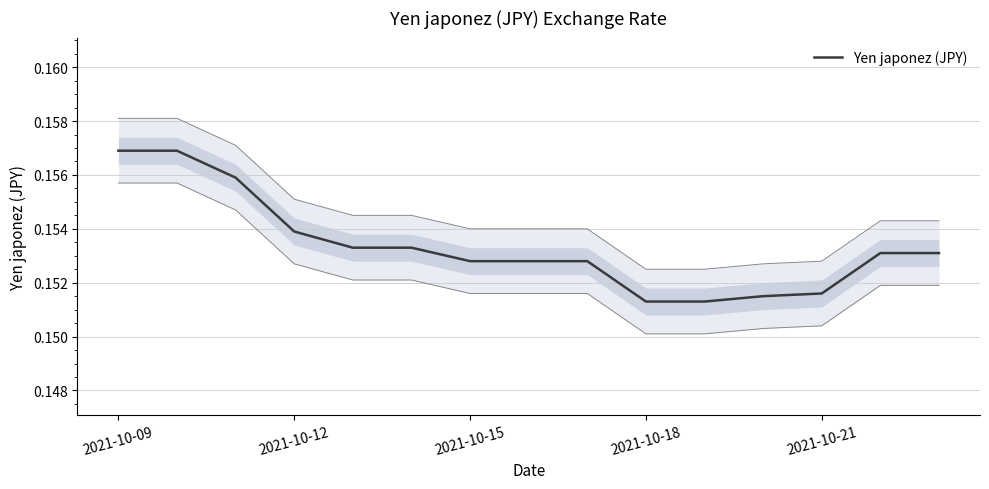

The value at 13 is 0.3. True or false?

False